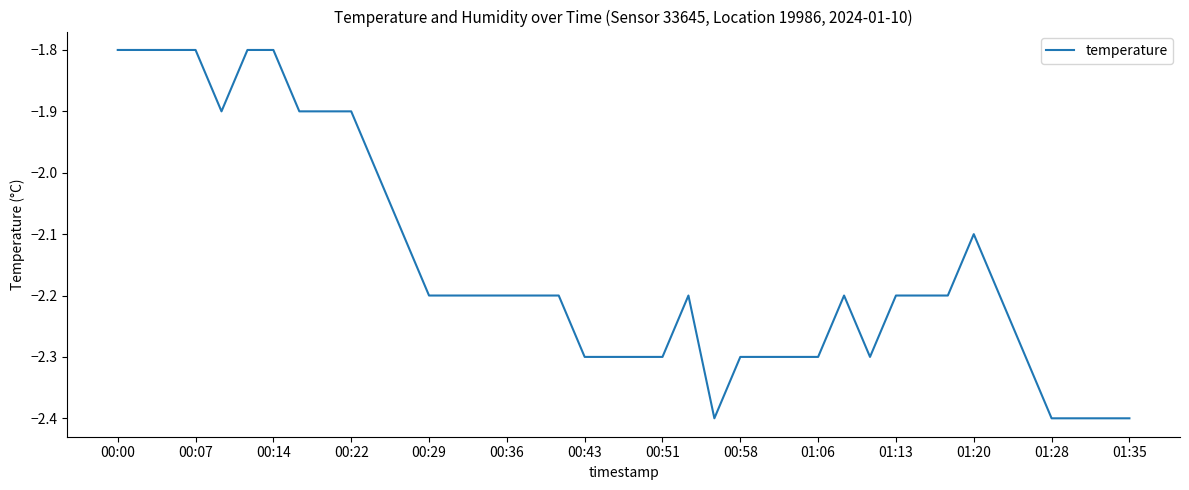

True or false: there are more than 1 points higher than both neighbors.

True